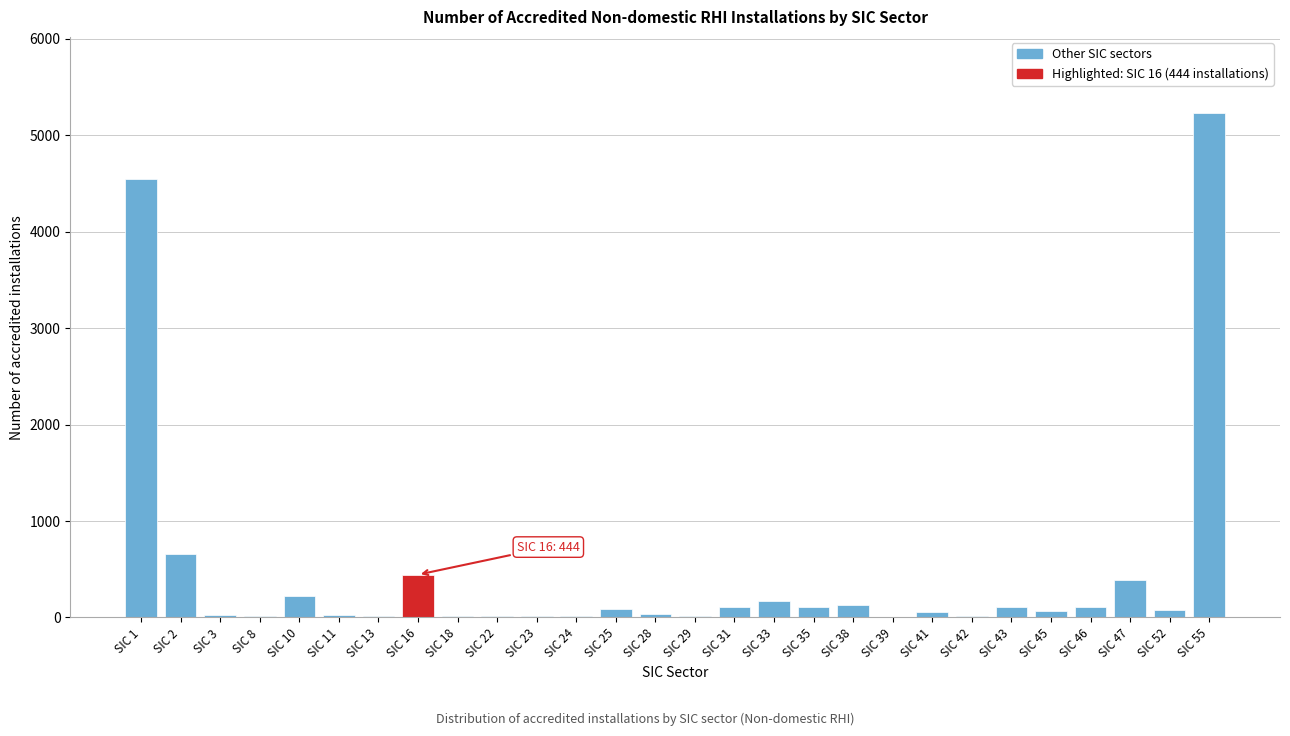

Which label corresponds to the largest value in the chart?

SIC 55